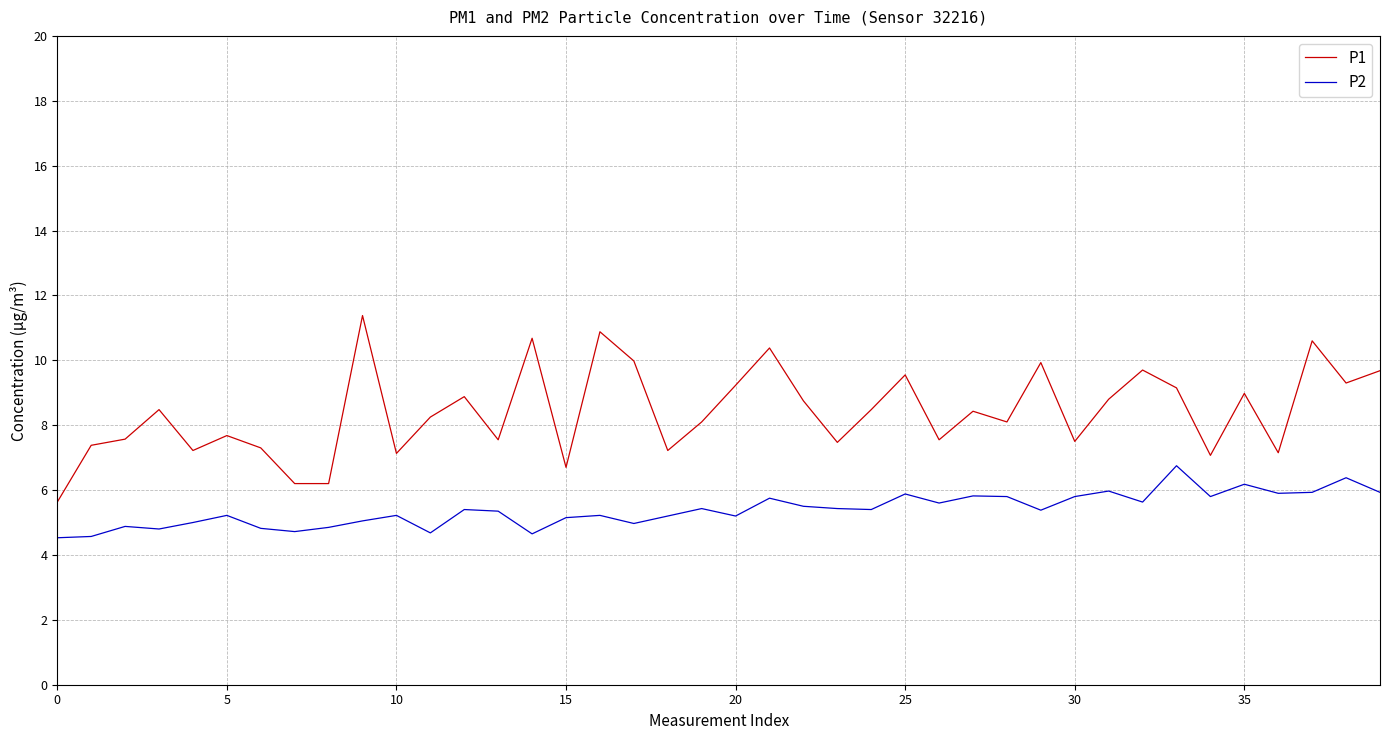

List the series in order of their overall mean, lowest first.

P2, P1